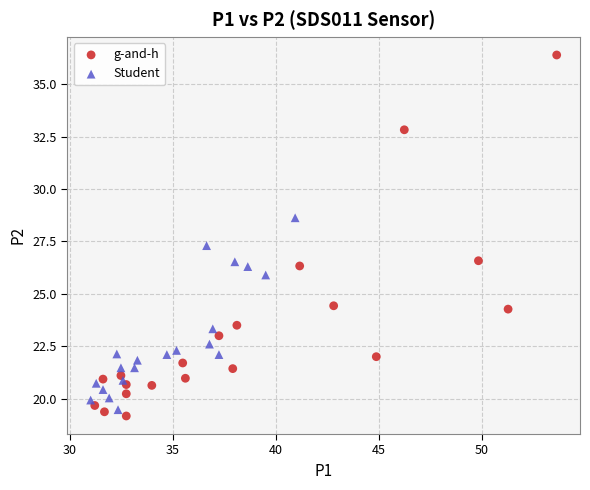

Which series reaches the maximum Y coordinate?

g-and-h